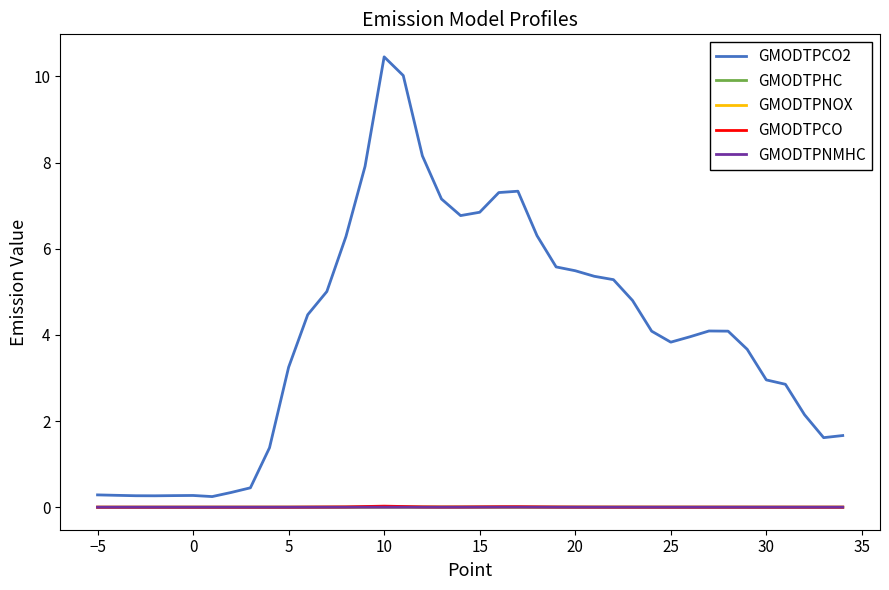

True or false: GMODTPHC and GMODTPCO2 intersect in this chart.

False